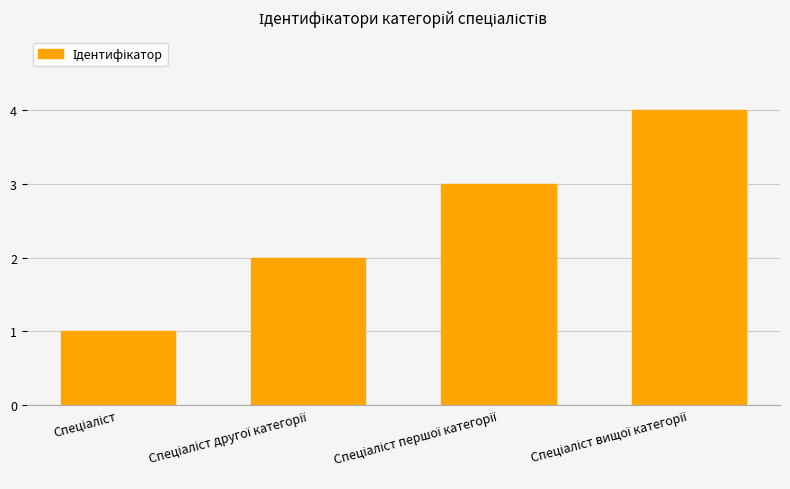

What is the sum of all values?

10